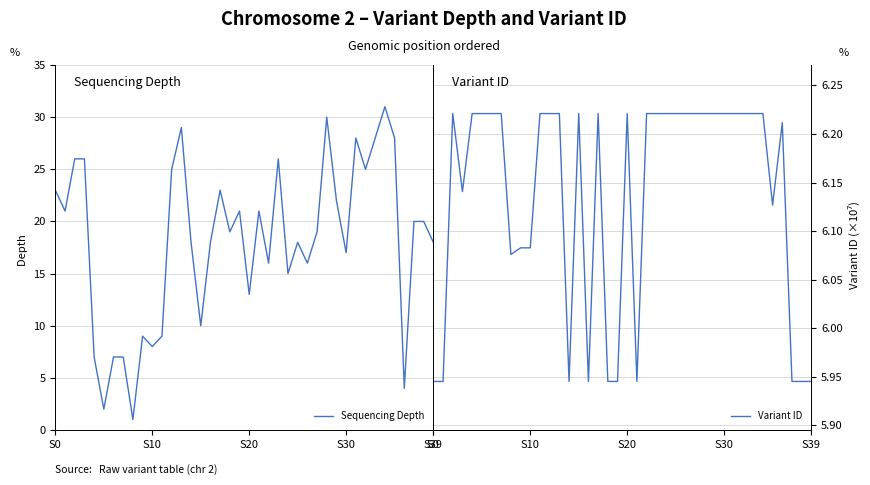

True or false: Variant ID has more than 0 interior local peaks.

True